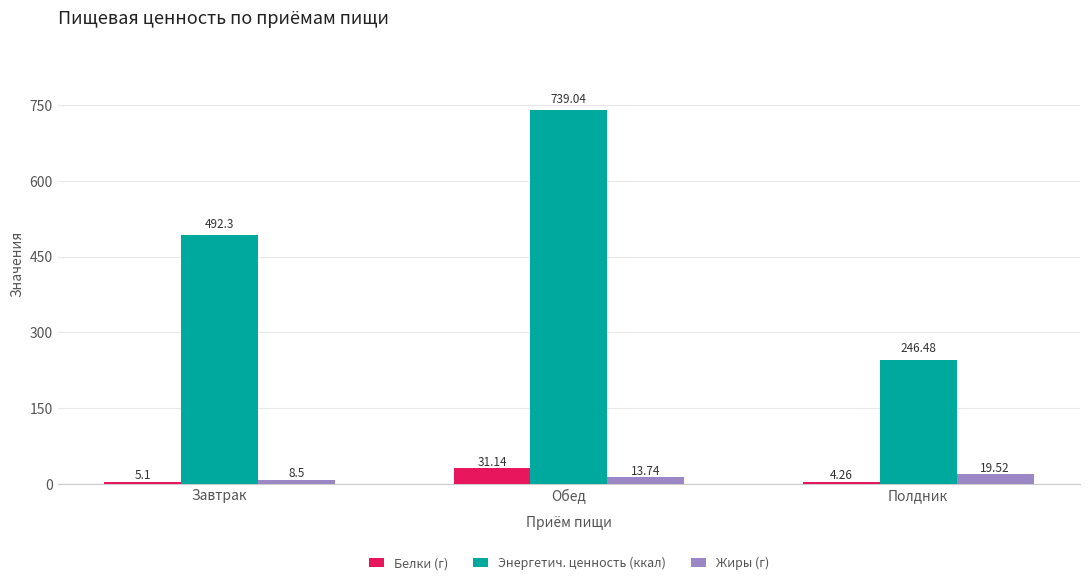

What is the spread (max minus min) of values at Завтрак?

487.2